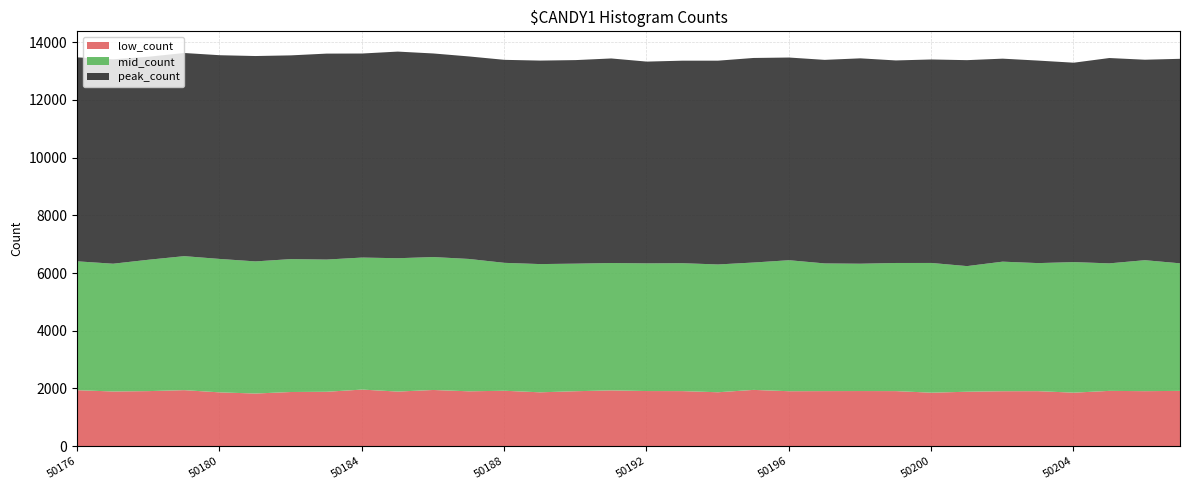

Rank the series at 50199 from lowest to highest value.

low_count, mid_count, peak_count